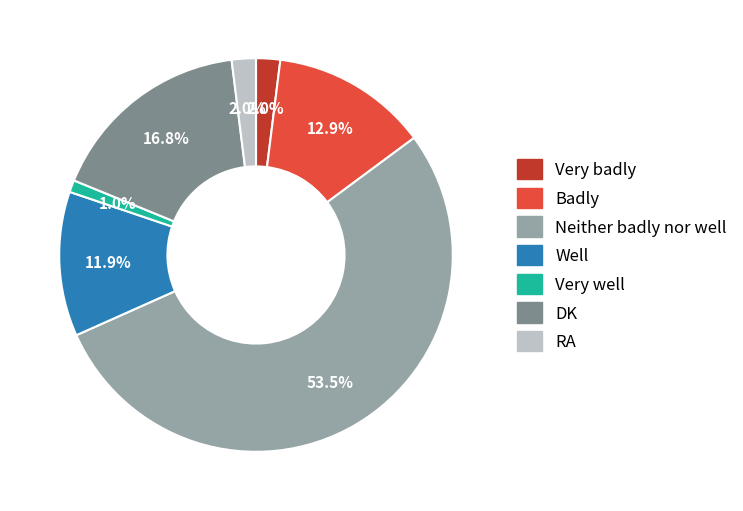

Approximately how many times larger is the value at Badly compared to Very badly?

6.5